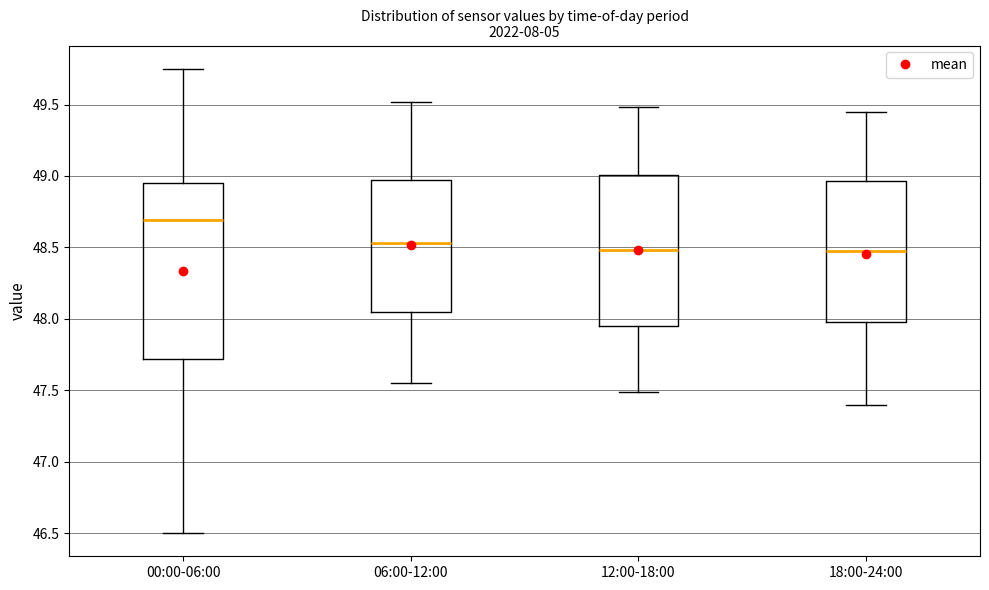

Where does the median line of the box for 12:00-18:00 sit on the y-axis? The values are not printed on the chart, so give them approximately, as read against the axis.

48.50